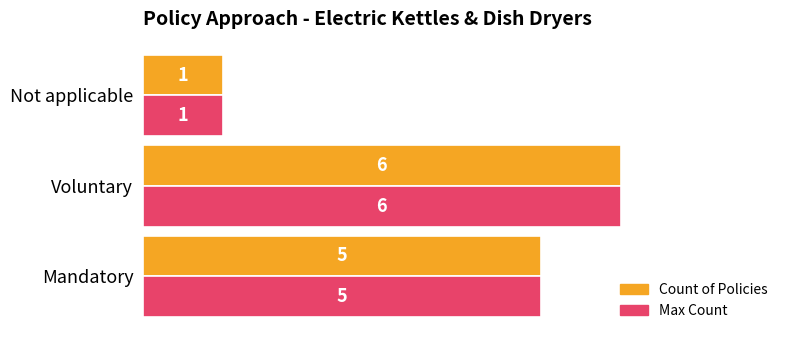

Is it true that Count of Policies equals 5 at Mandatory?

True